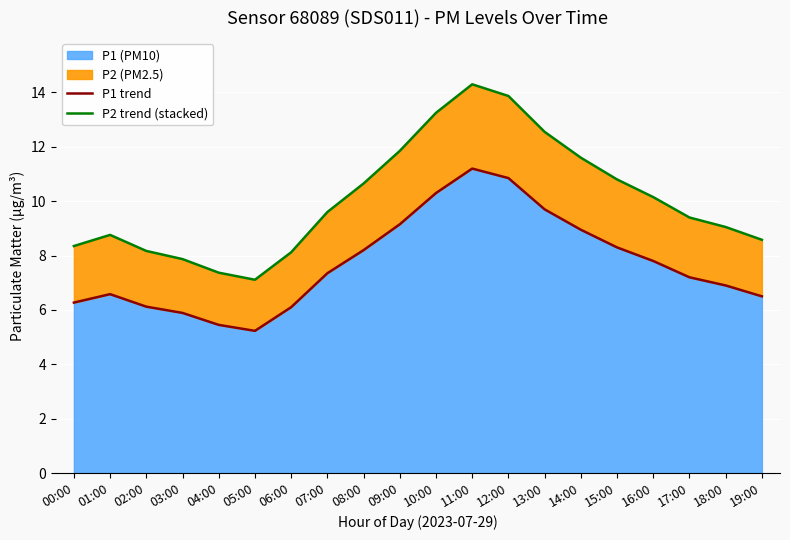

What is the minimum value for P1 (PM10)?

5.2